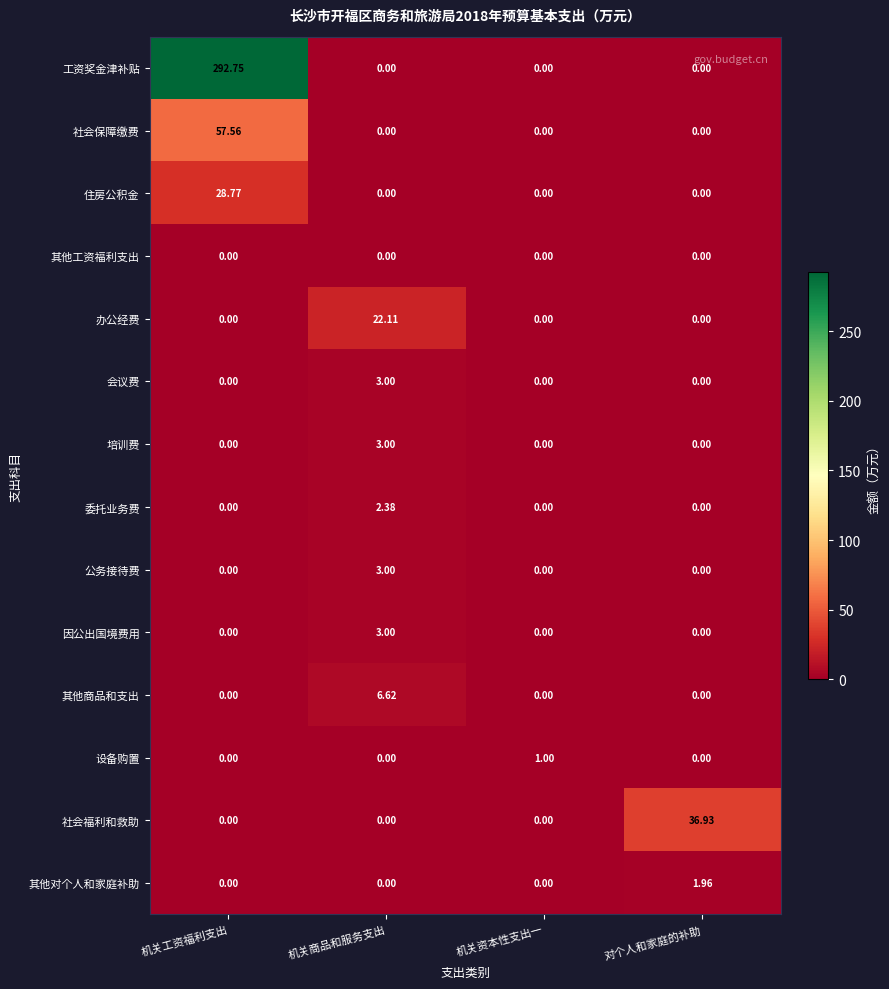

At which label does 委托业务费 reach its peak?

机关商品和服务支出